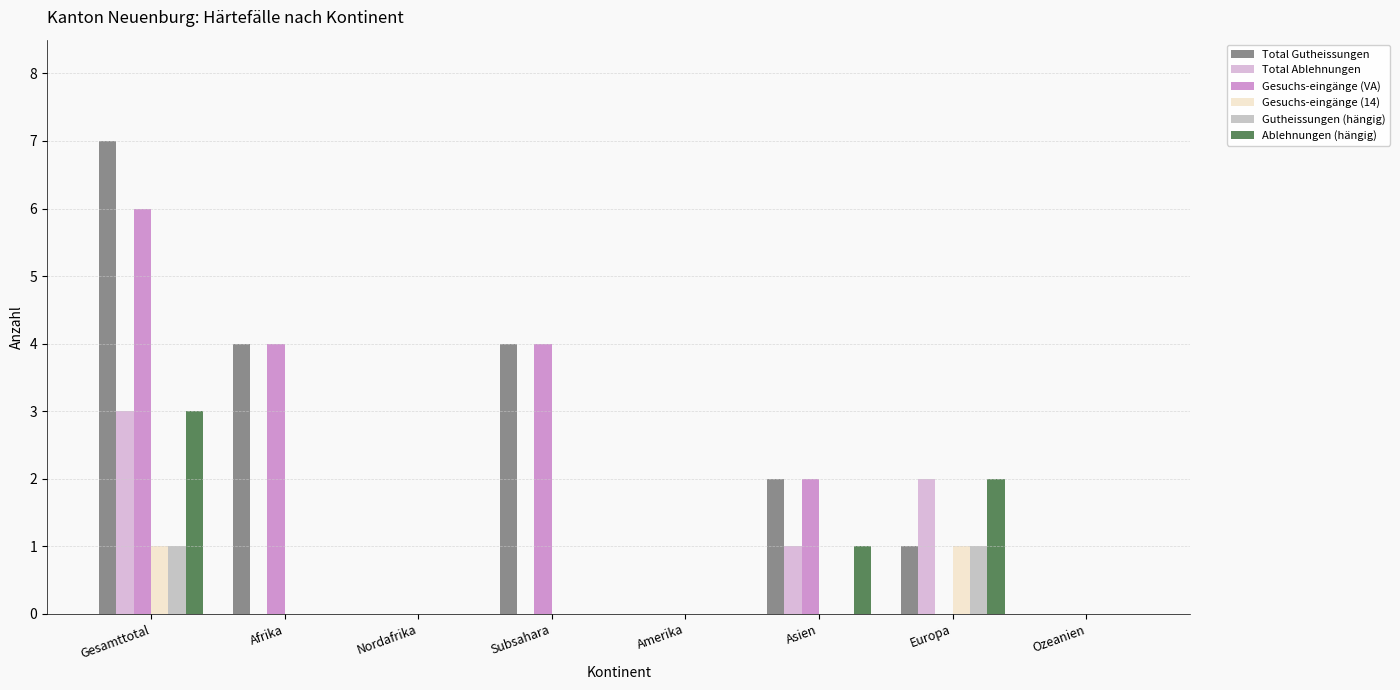

Are the bars grouped side by side (vs. stacked)?

Yes